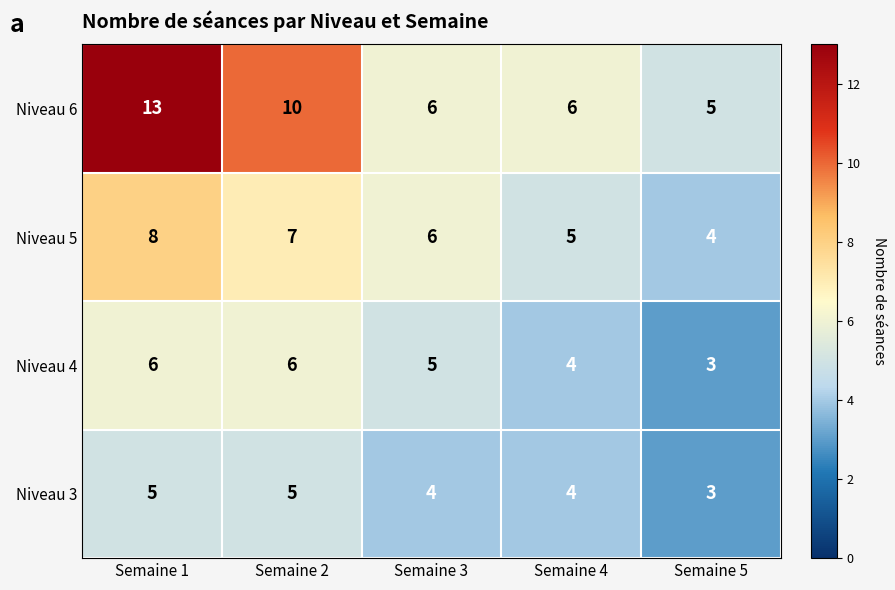

The value of Niveau 3 at Semaine 5 is 3. True or false?

True